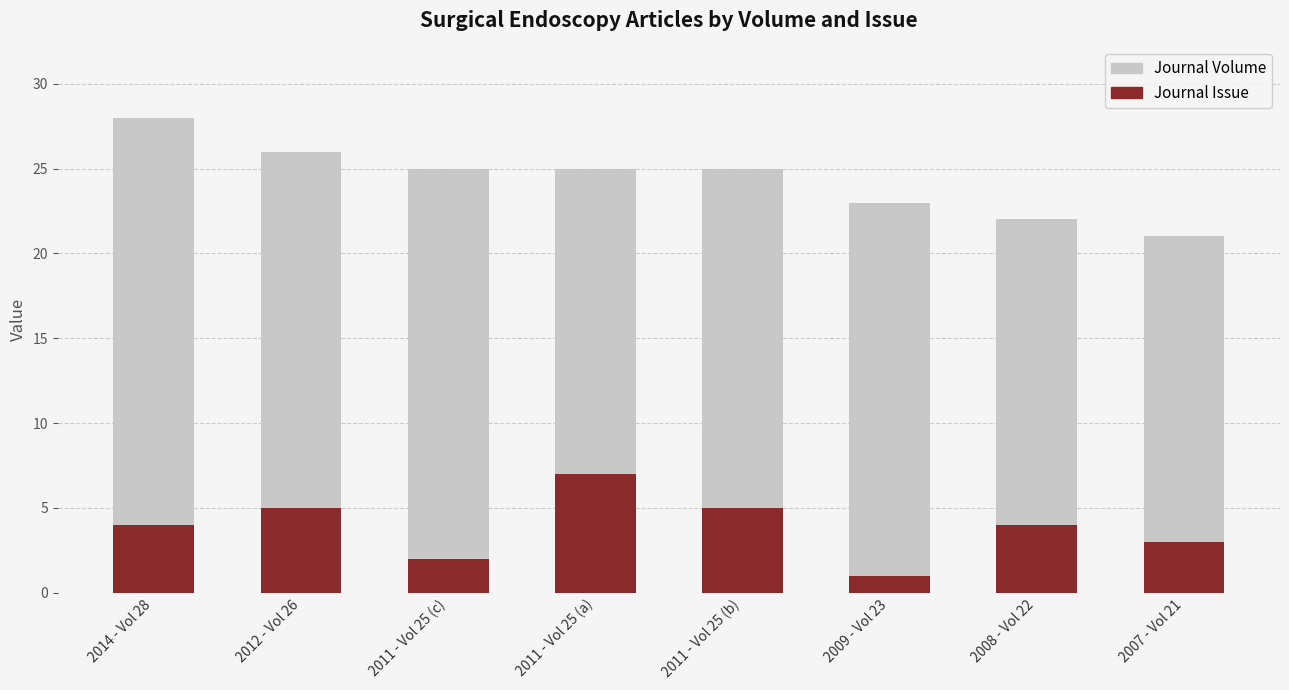

The value of Journal Volume at 2007 - Vol 21 is 35. True or false?

False